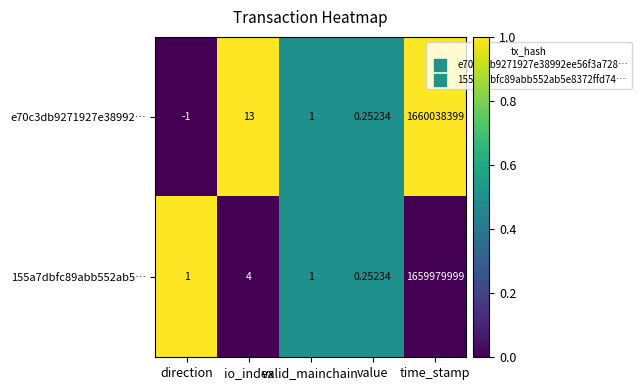

At which label does e70c3db9271927e38992… first exceed 1?

io_index